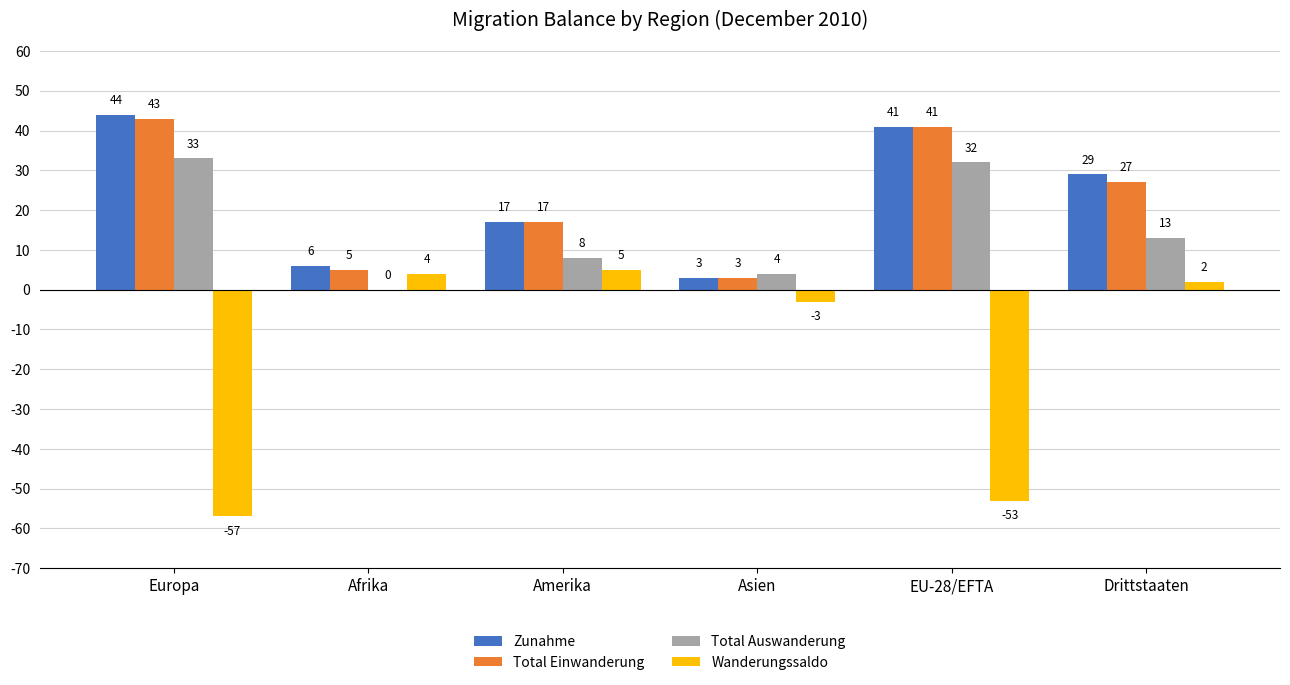

The value of Total Auswanderung at Asien is 4. True or false?

True